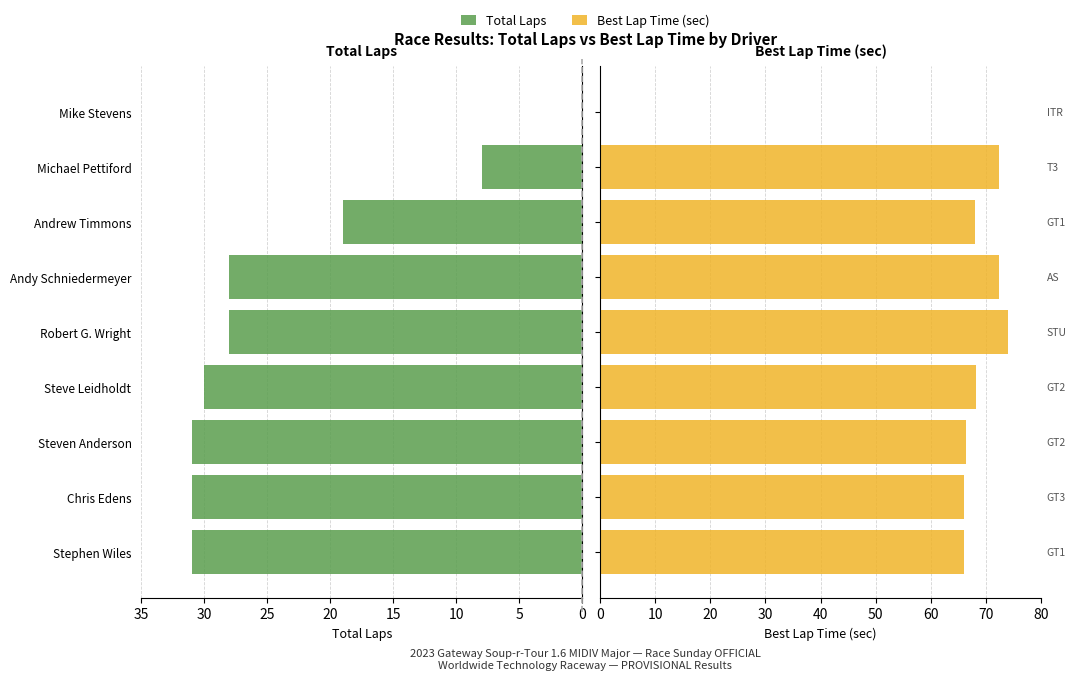

Reading right to left, list all the values displayed in this chart.

Total Laps: 0.0	8.0	19.0	28.0	28.0	30.0	31.0	31.0	31.0
Best Lap Time: 0.0	72.3	68.0	72.3	73.9	68.1	66.3	66.0	66.1